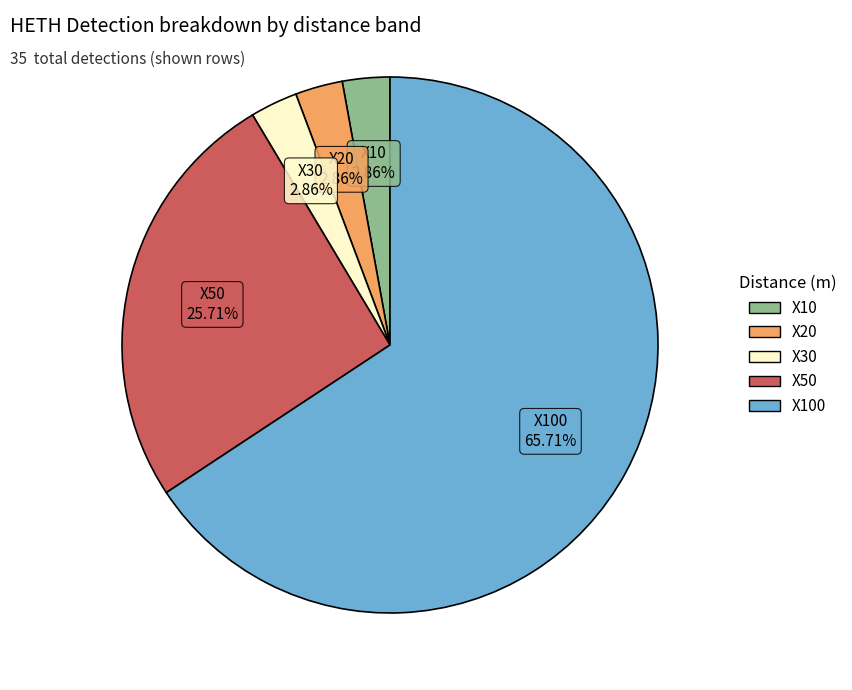

Does any single category account for the majority?

Yes